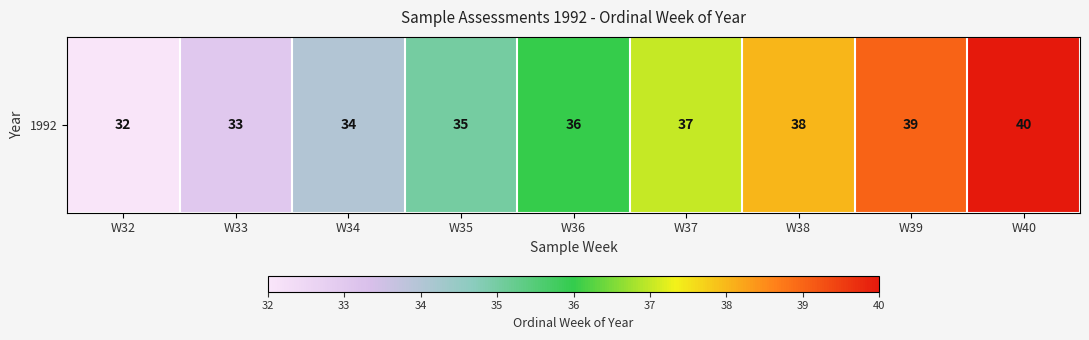

Which category has the lowest value across all series?

W32